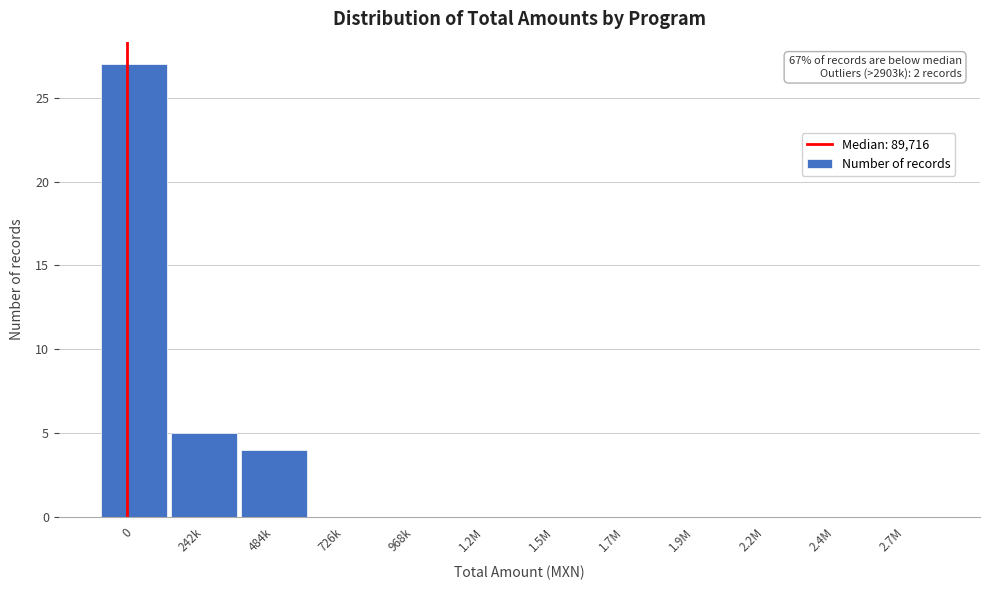

Reading right to left, transcribe all the data shown in this chart.

2.7M=0	2.4M=0	2.2M=0	1.9M=0	1.7M=0	1.5M=0	1.2M=0	968k=0	726k=0	484k=4	242k=5	0=27